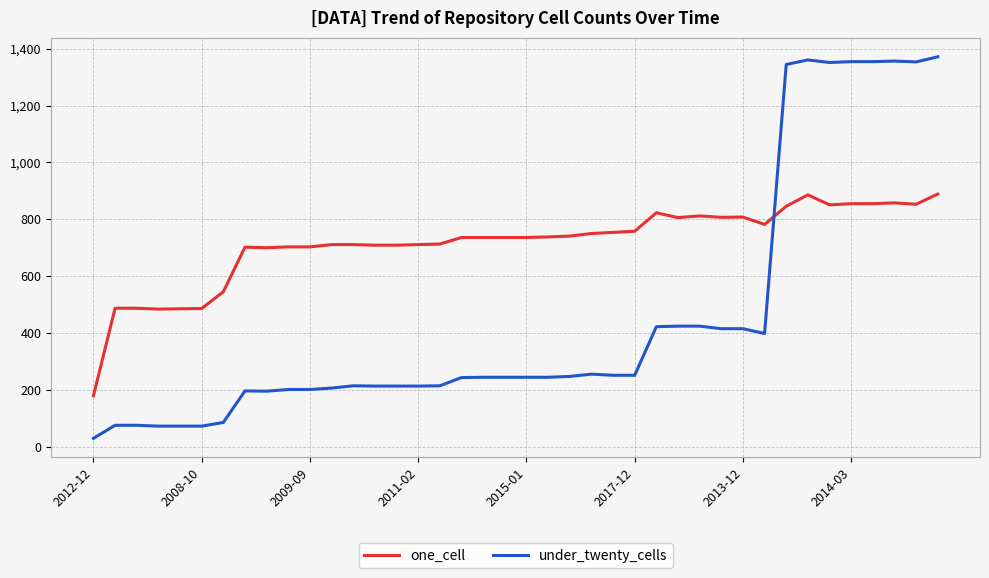

How many lines are shown in the chart?

2